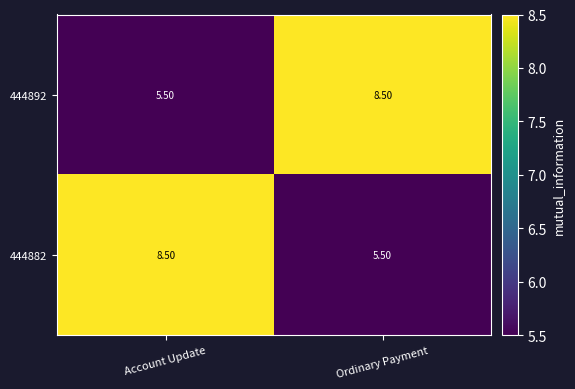

What is the difference between the maximum and minimum values in the 444882 series?

3.0